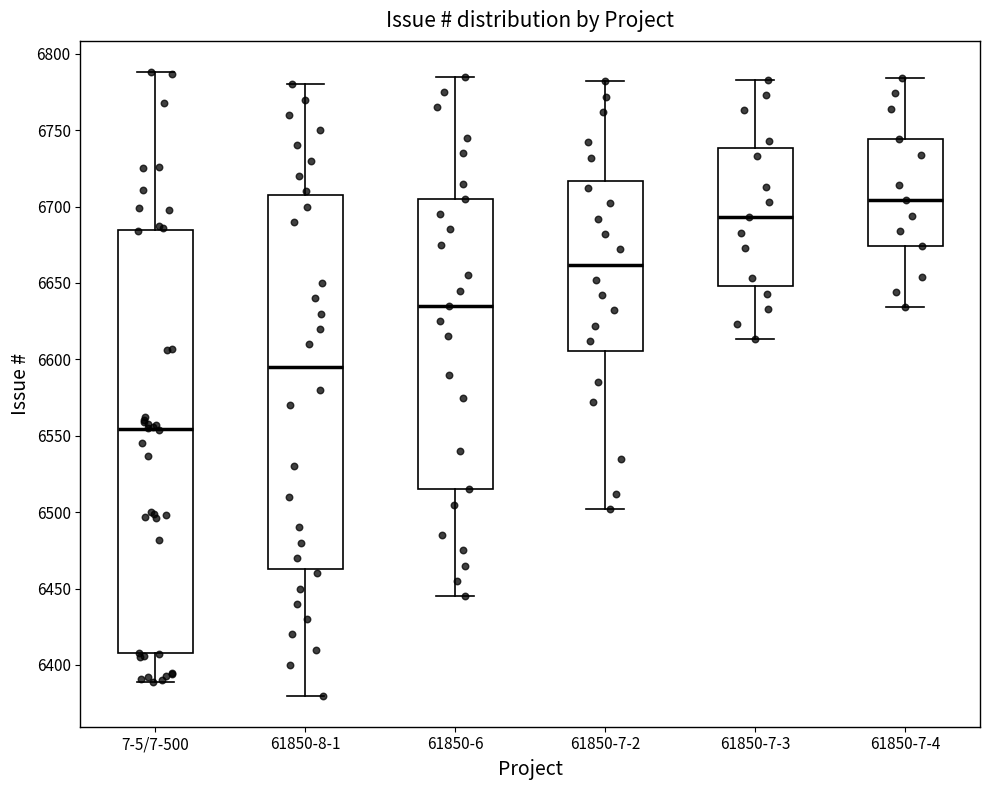

Where does the upper whisker of the box for 61850-8-1 end on the y-axis? The values are not printed on the chart, so give them approximately, as read against the axis.

6780